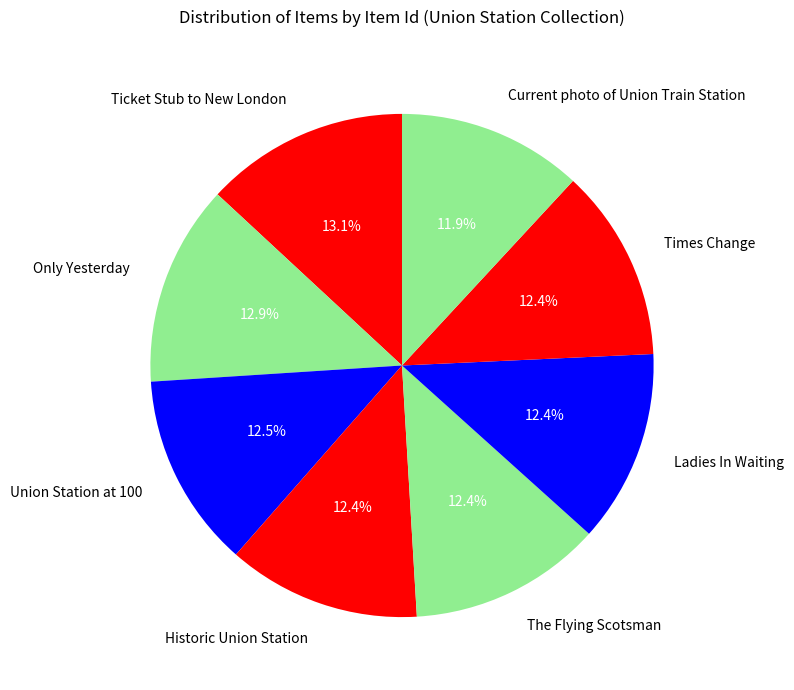

Is it true that Union Station at 100 is 19% of the pie?

False